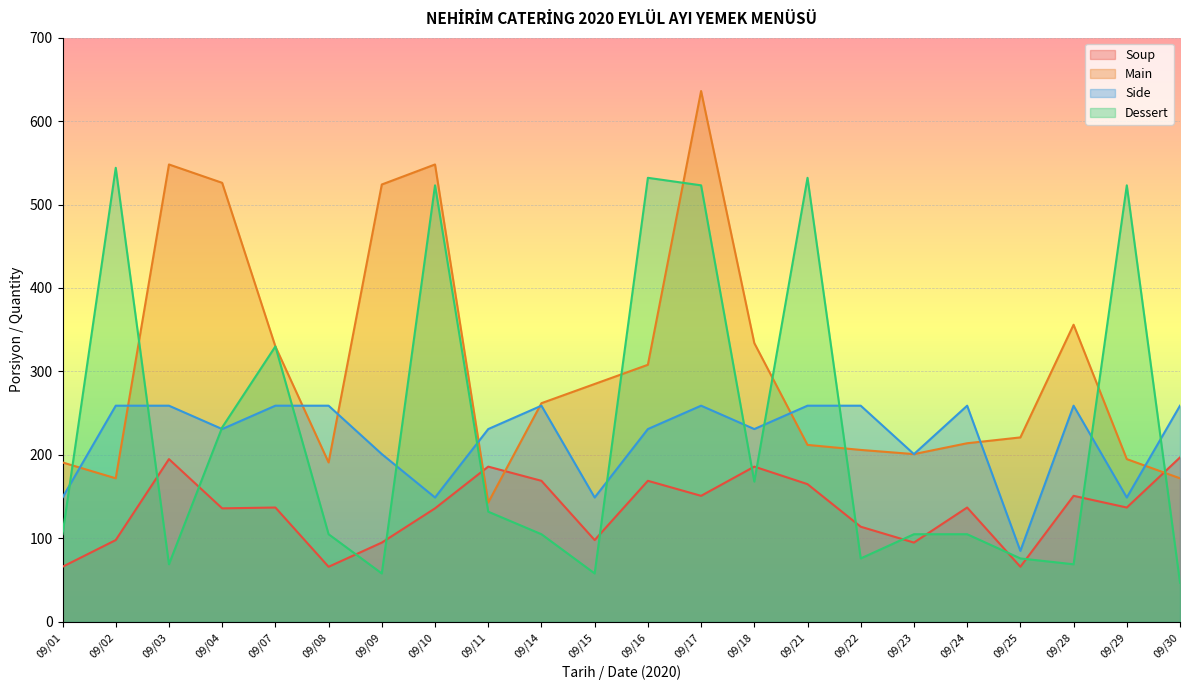

What is the value of the Dessert point at the 8th from the left?

523